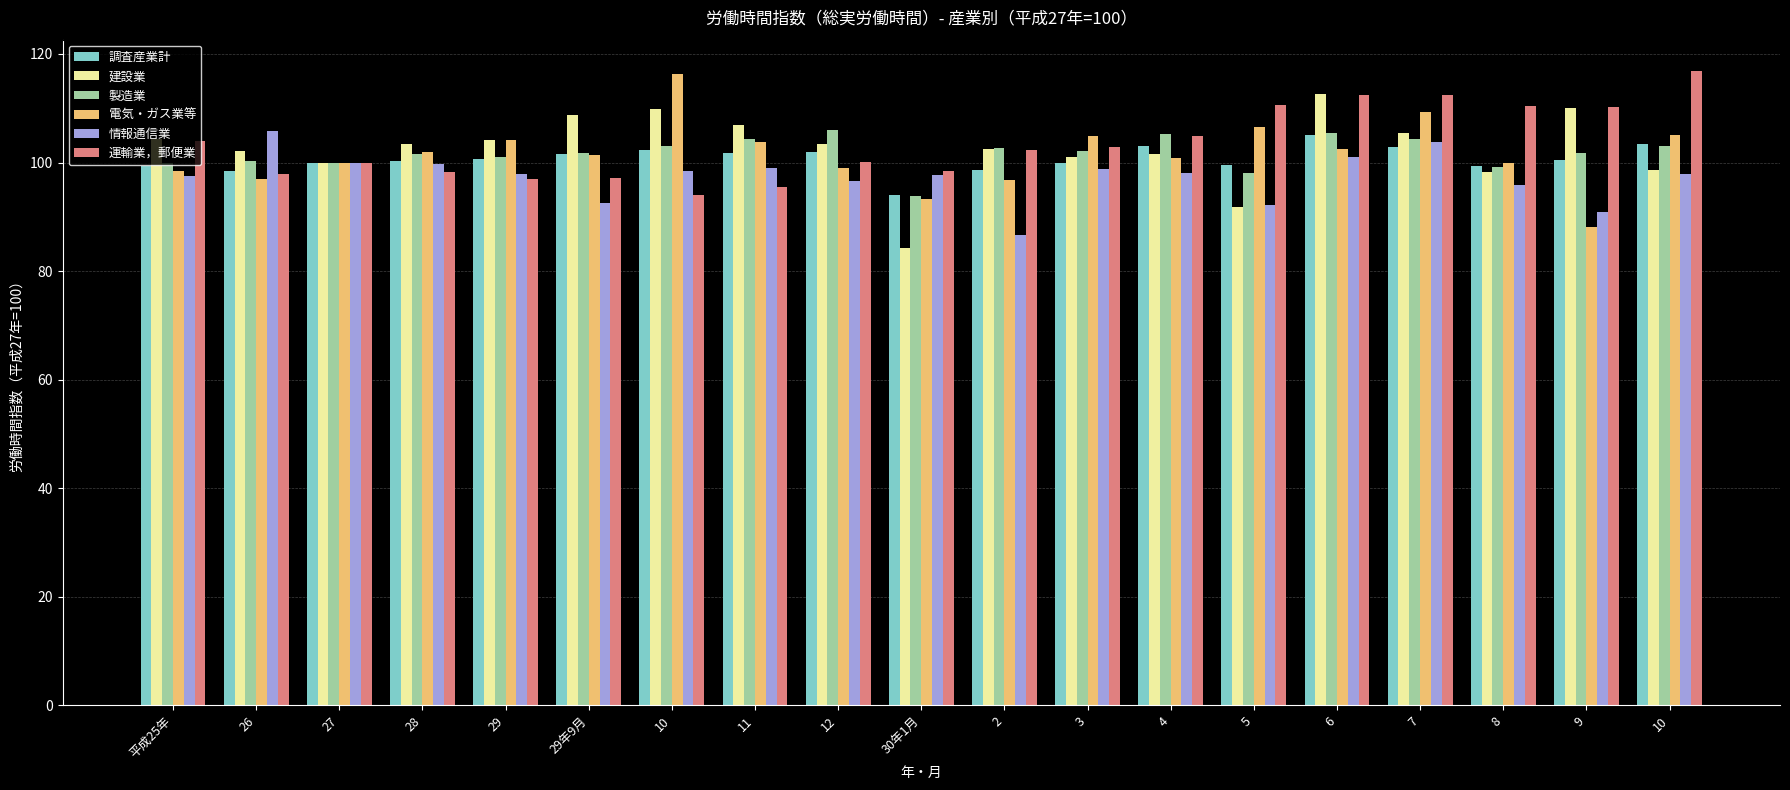

Are the bars grouped side by side (vs. stacked)?

Yes